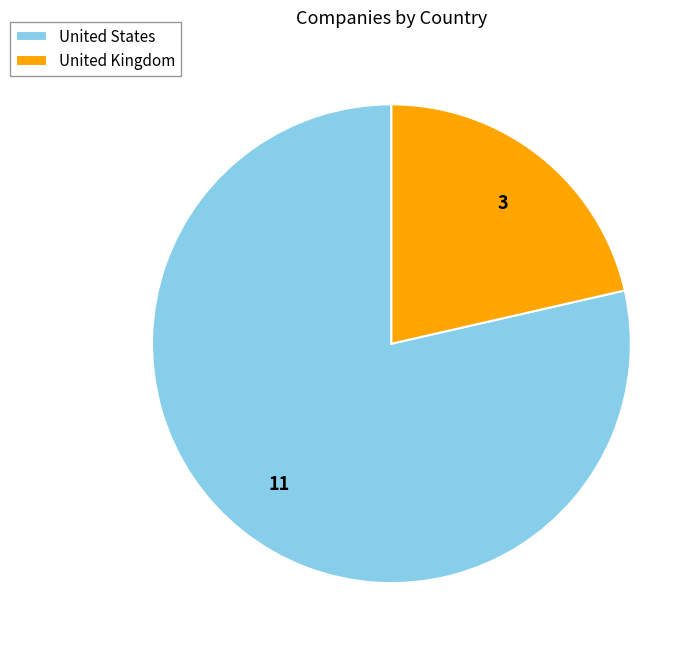

How many segments does this pie chart have?

2